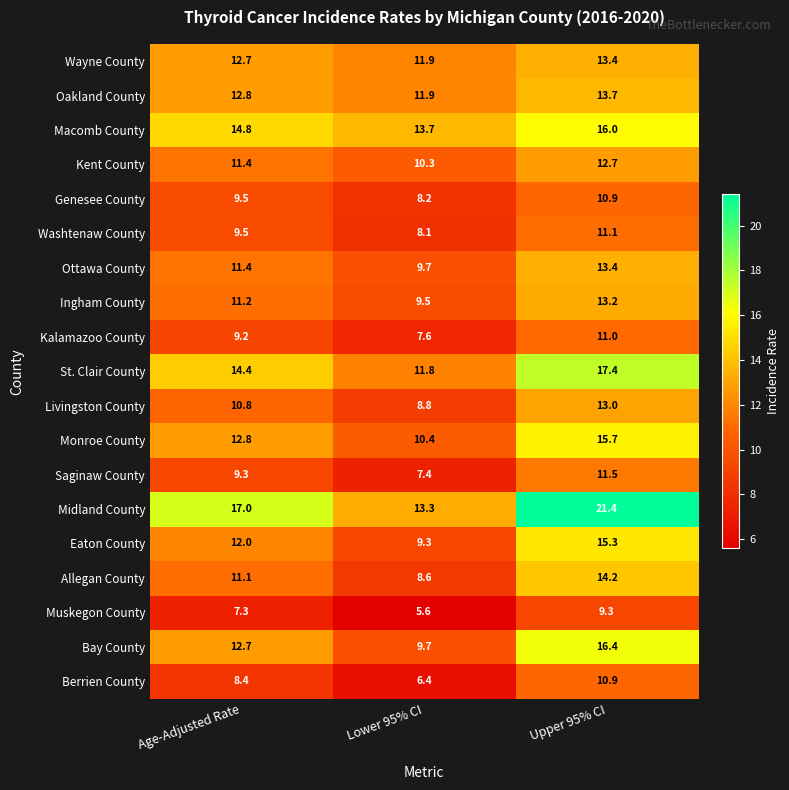

What is the total value across all series at Upper 95% CI?

260.5